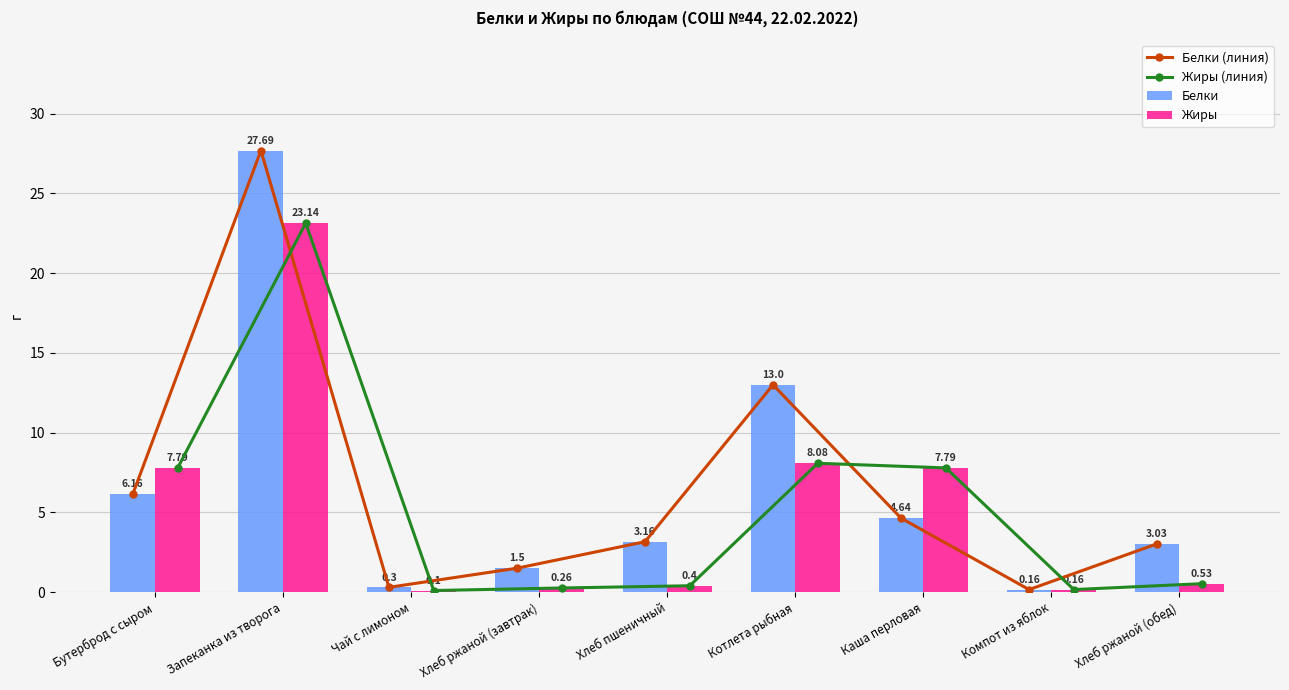

What is the label of the 1st bar from the right?

Хлеб ржаной (обед)